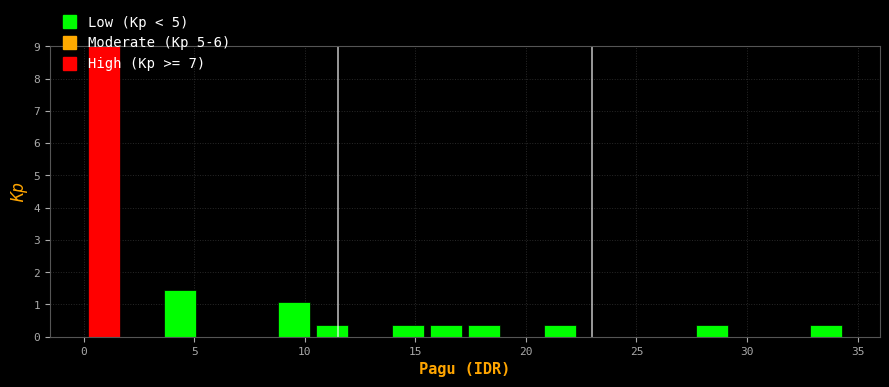

Around what value on the x-axis is the tallest bar? Give the approximate position of its centre, as read against the axis.

1.0